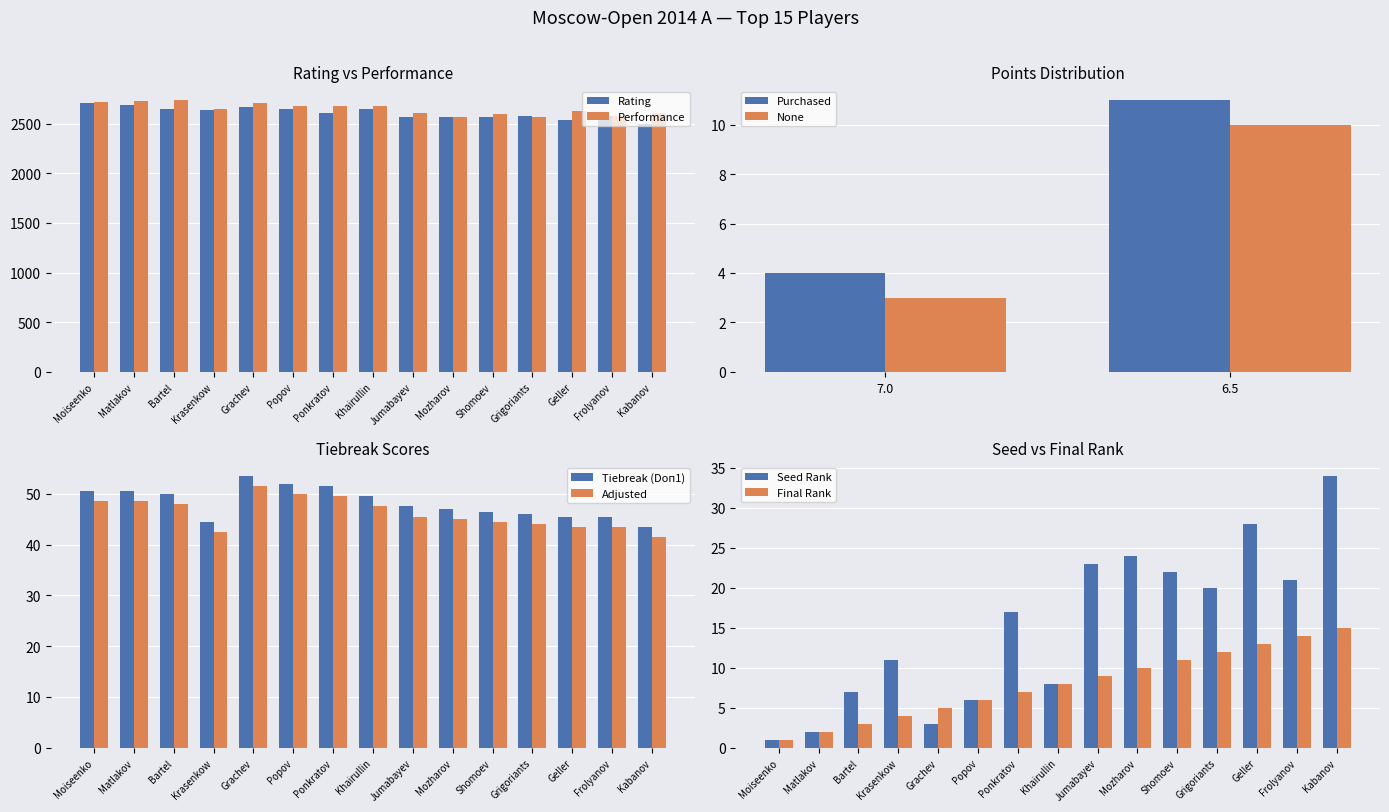

The value of Rating at Krasenkow is 2638. True or false?

True